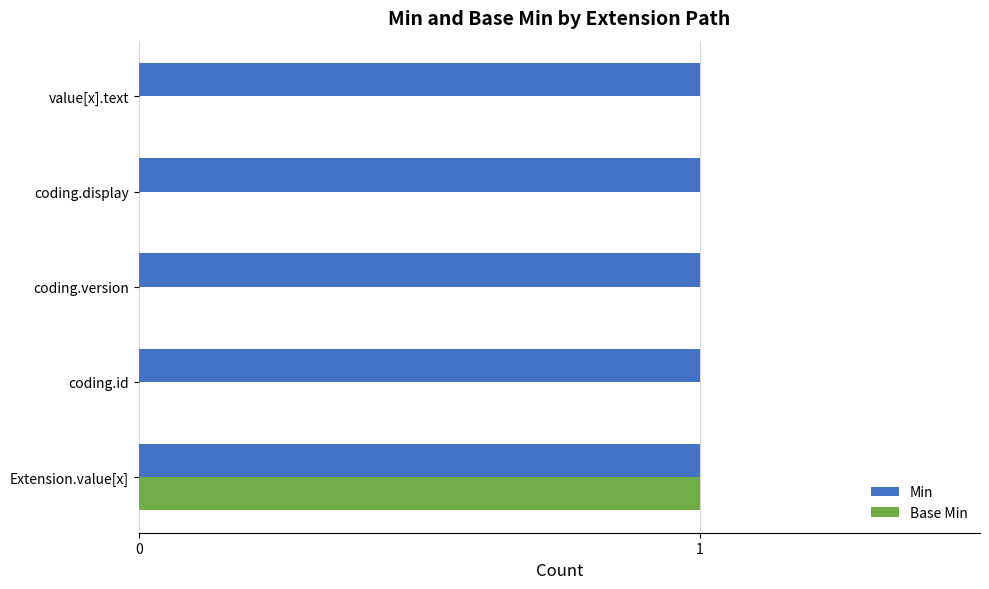

What is the sum of all Min values?

5